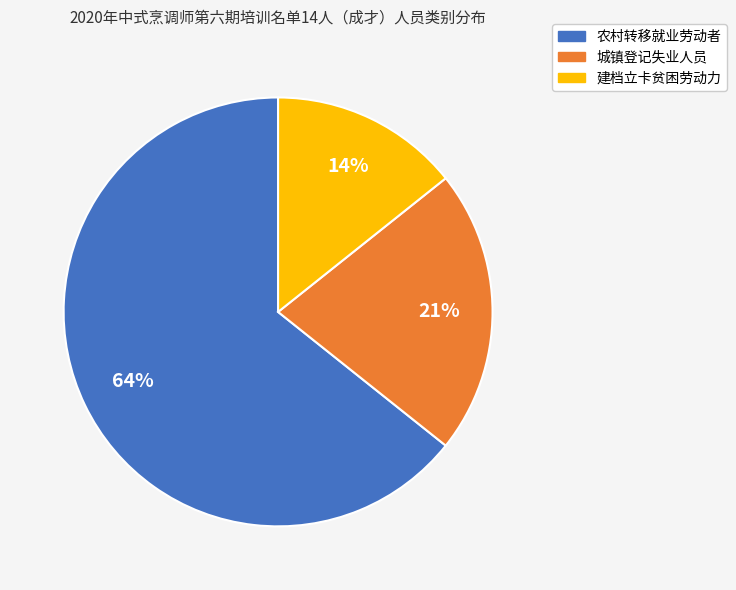

Approximately how many times larger is the value at 城镇登记失业人员 compared to 建档立卡贫困劳动力?

1.5